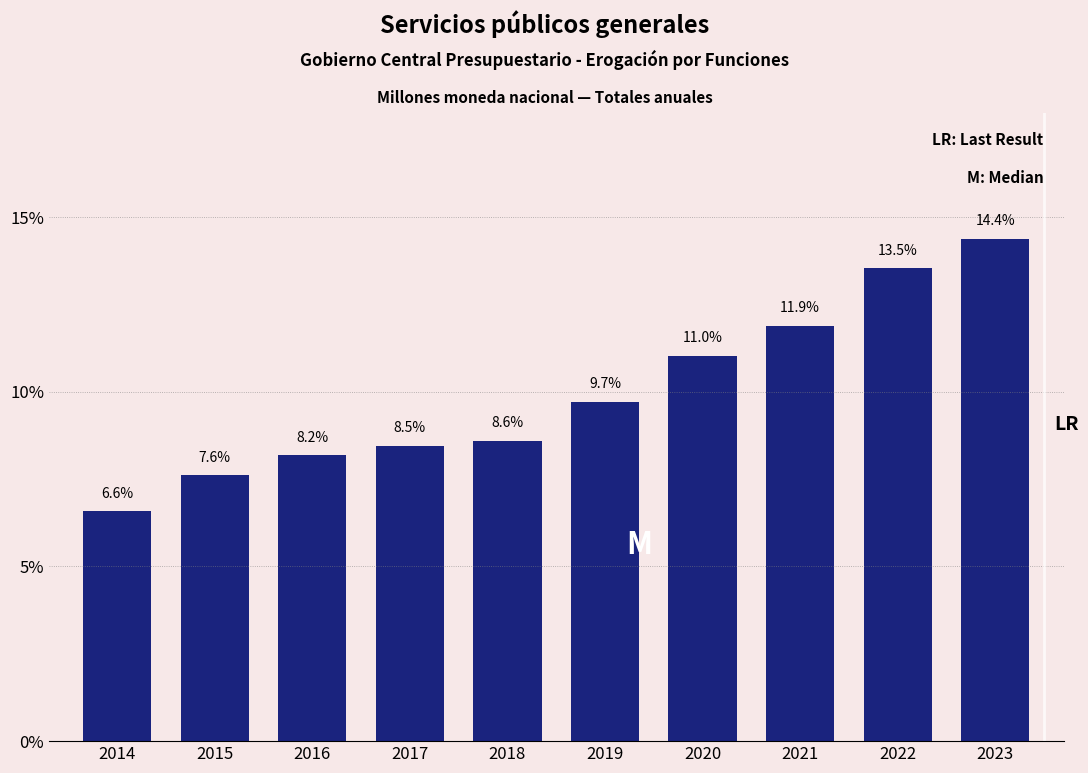

Reading left to right, what are all the values shown in this chart?

6.6	7.6	8.2	8.5	8.6	9.7	11.0	11.9	13.5	14.4